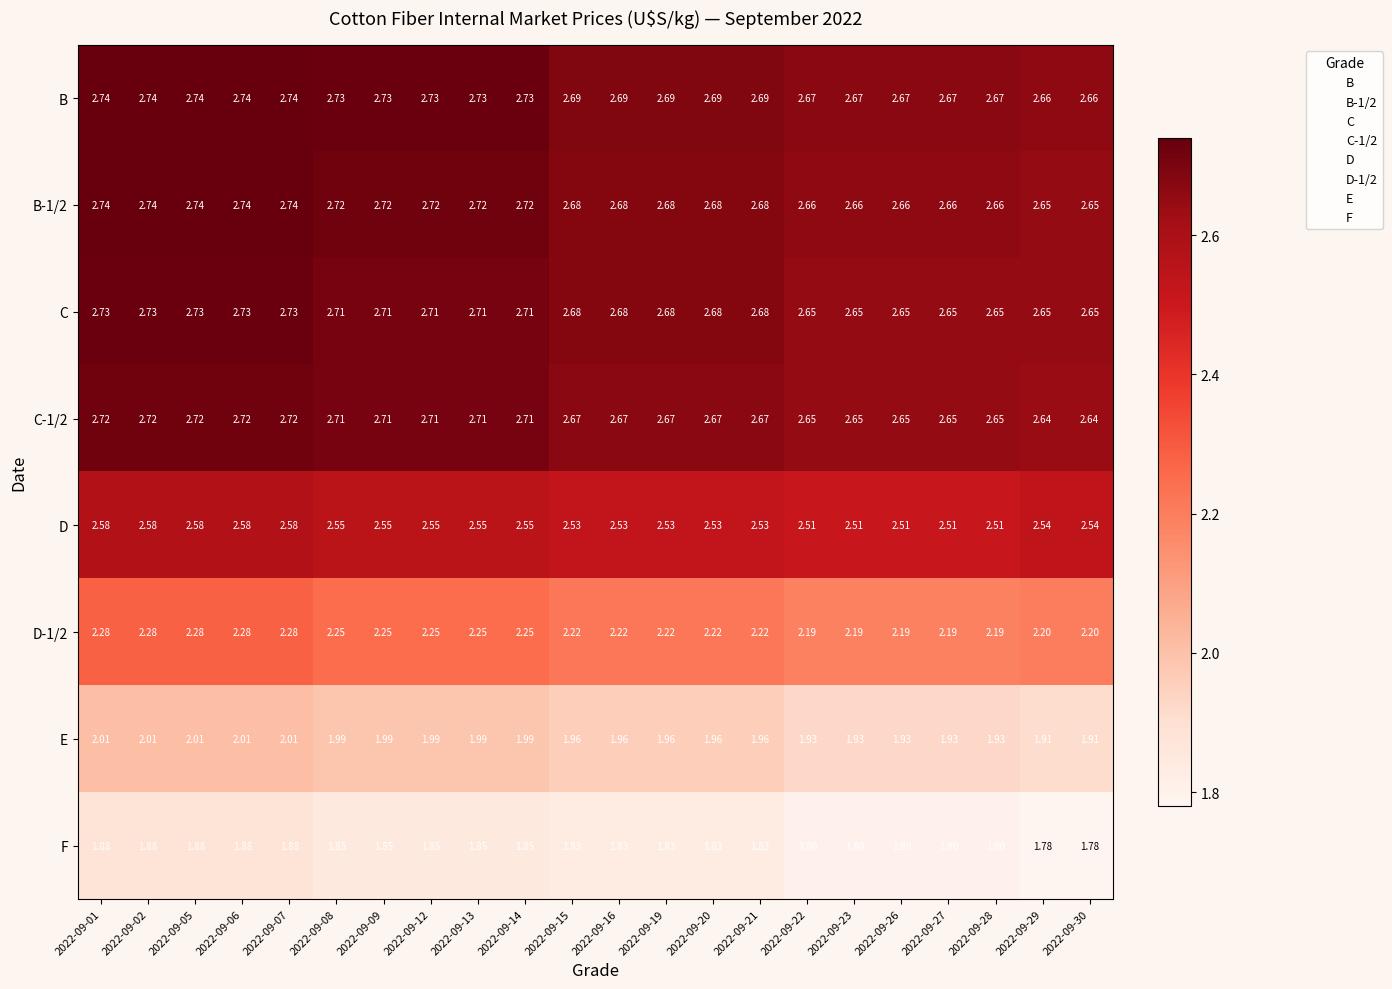

Which series changed the most between 2022-09-14 and 2022-09-30?

E